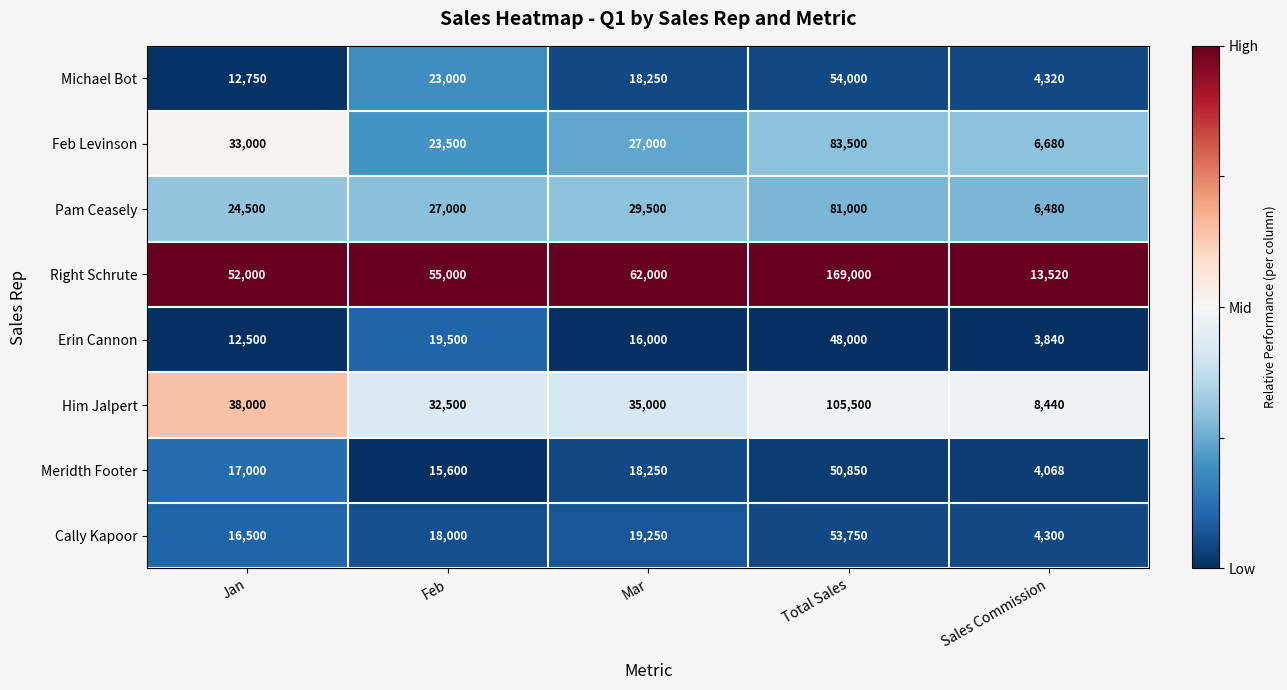

Is it true that Him Jalpert equals 8440 at Sales Commission?

True